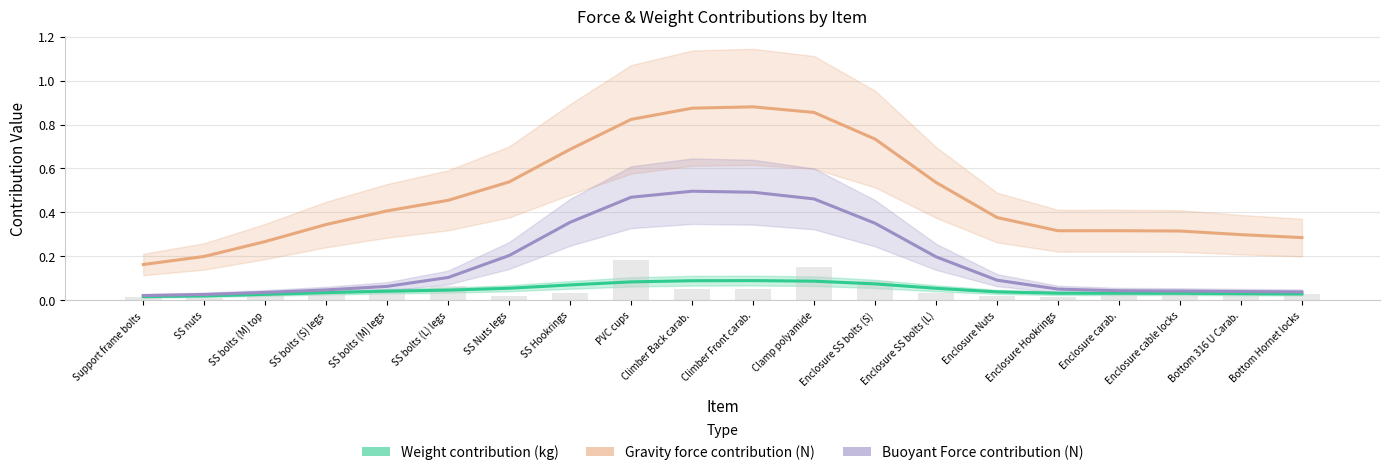

What position from the left is Support frame bolts?

1